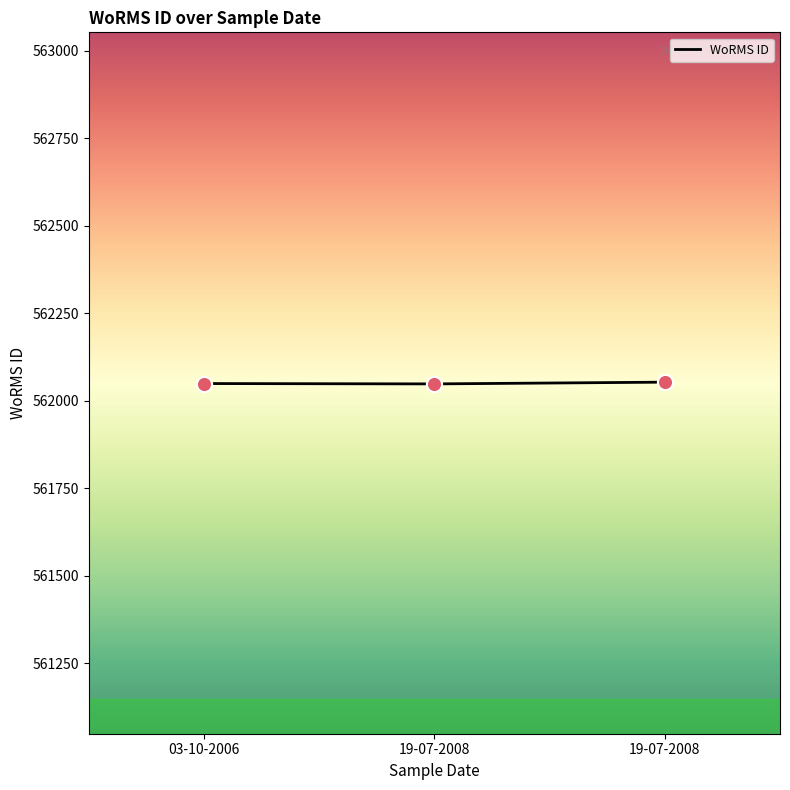

Which has a higher value, 19-07-2008 or 19-07-2008?

19-07-2008